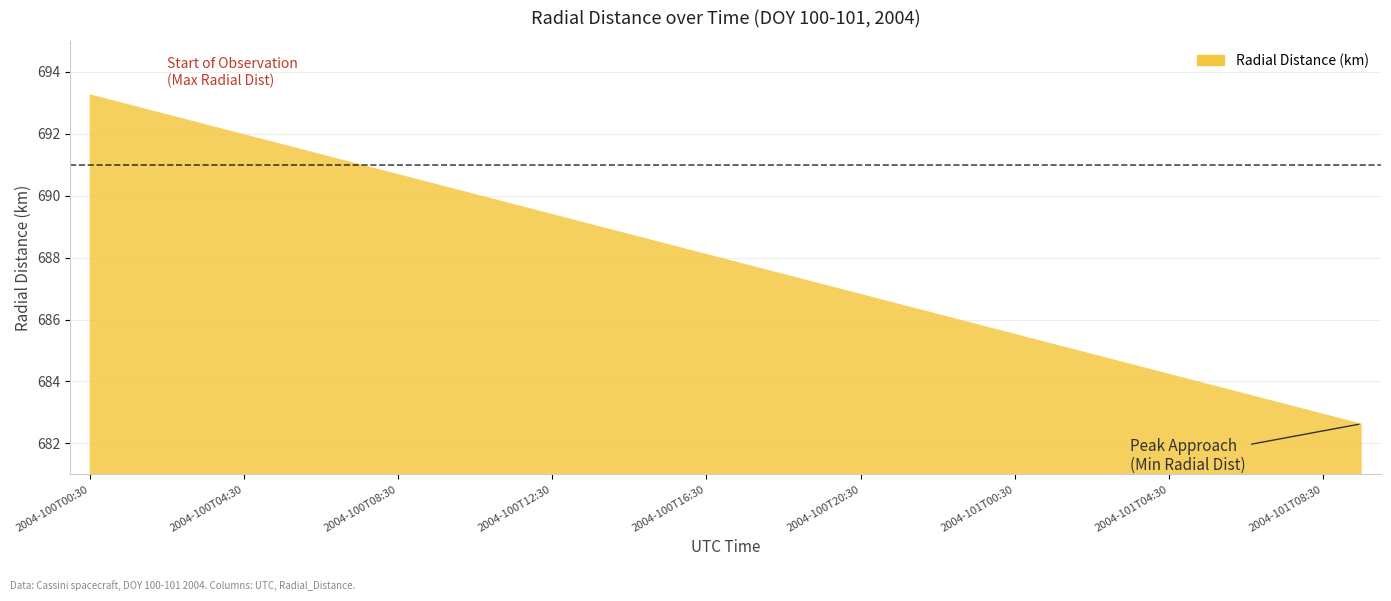

At which label is the value closest to 687?

2004-100T19:30